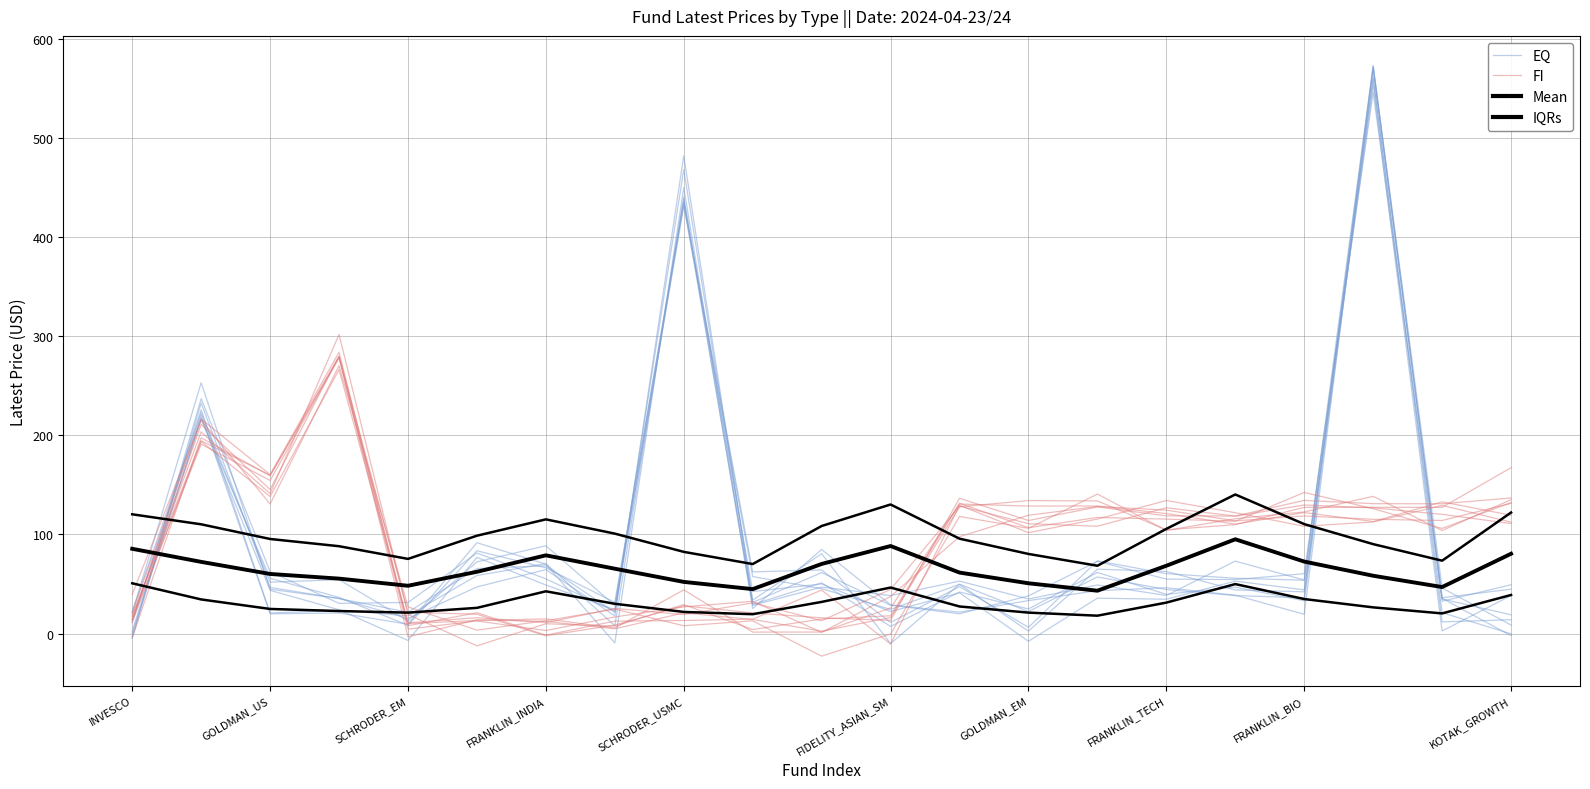

What is the sum of the FI values at 11 and FRANKLIN_INDIA?

310.7